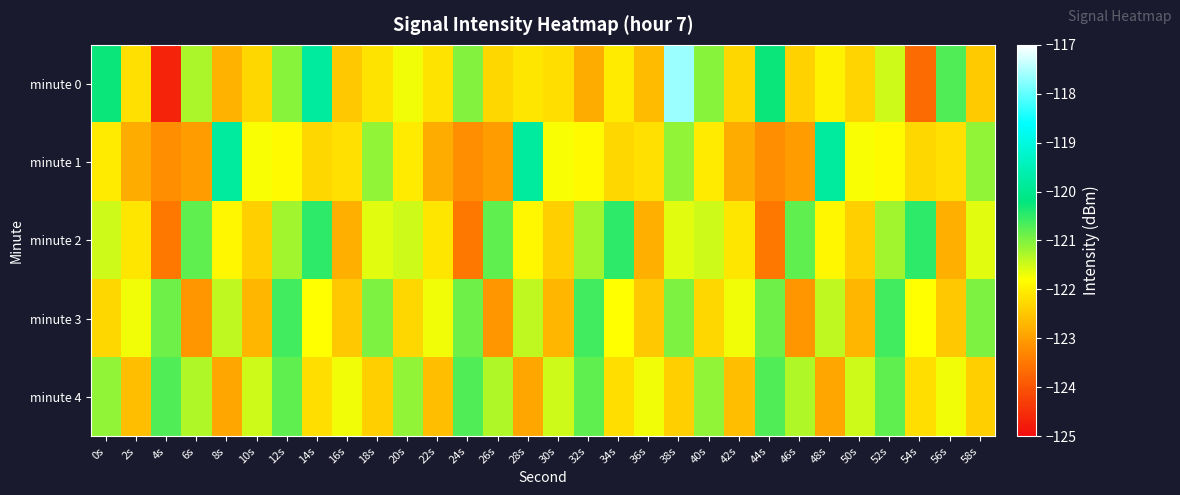

What is the difference between the highest and lowest values at 6s?

2.3